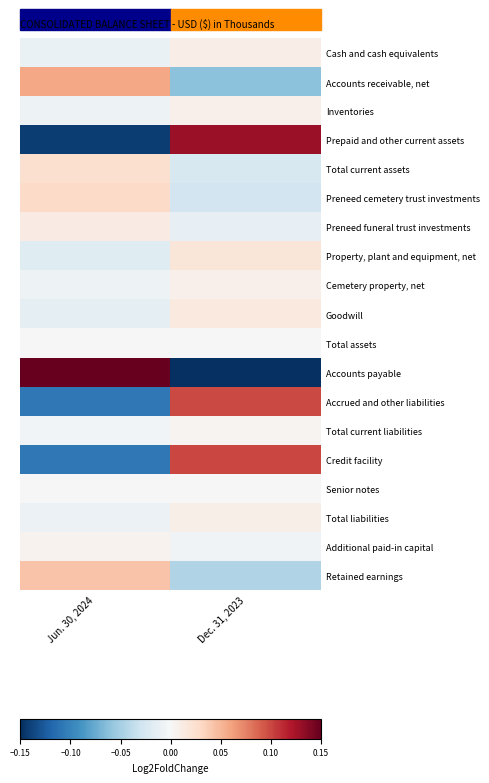

Between Jun. 30, 2024 and Dec. 31, 2023, which is larger?

Dec. 31, 2023